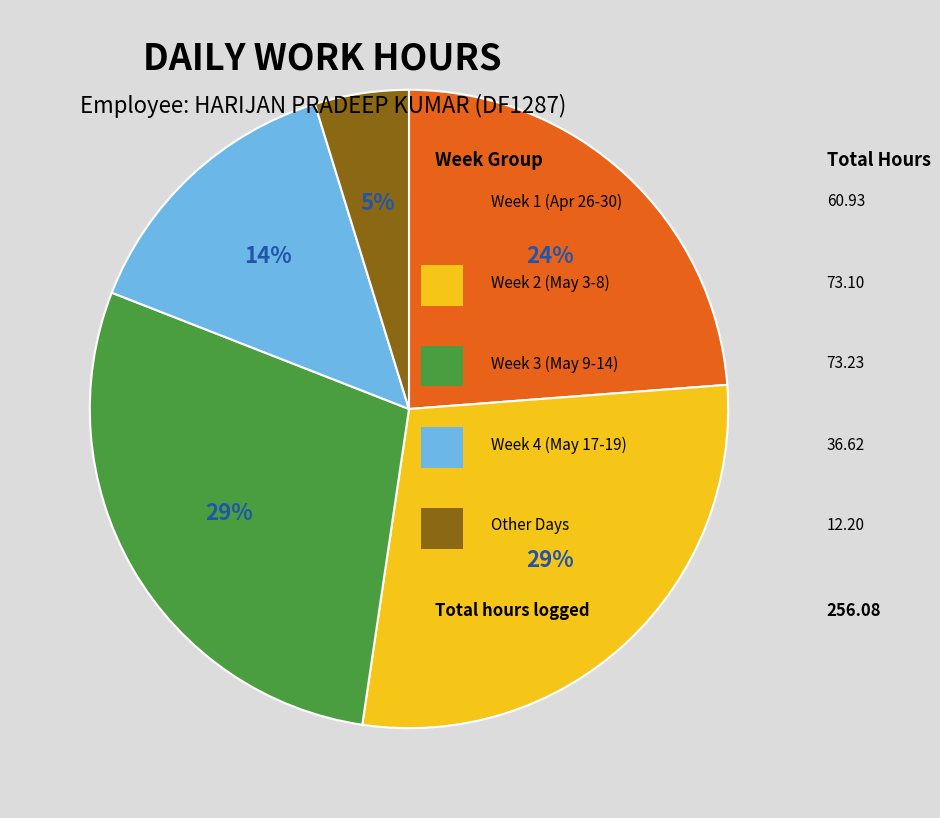

Is there a majority slice in this chart?

No